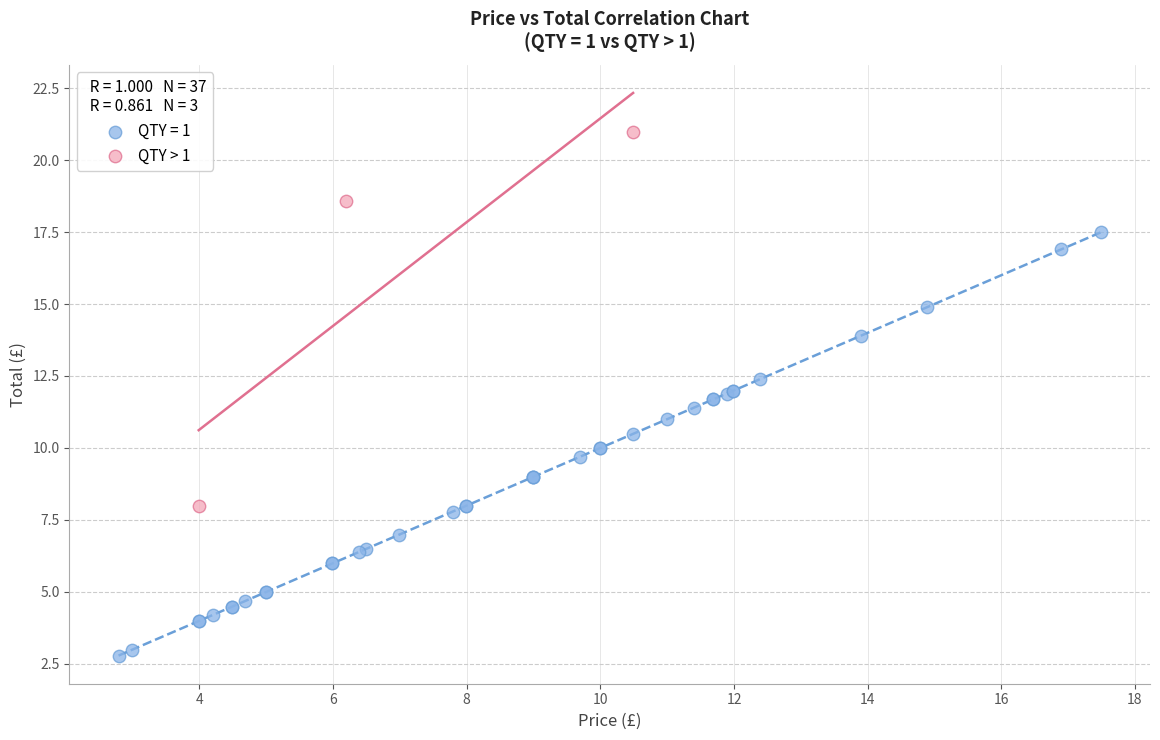

Which series has the largest Y range (max minus min)?

QTY = 1